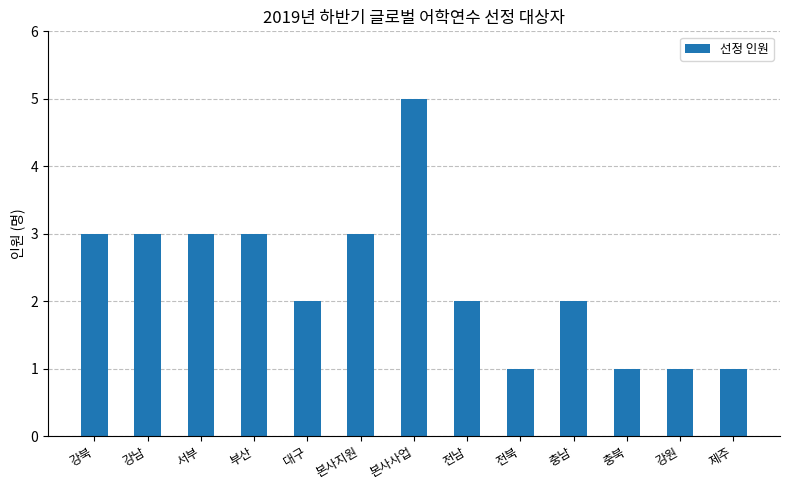

Reading left to right, transcribe all the data shown in this chart.

3	3	3	3	2	3	5	2	1	2	1	1	1